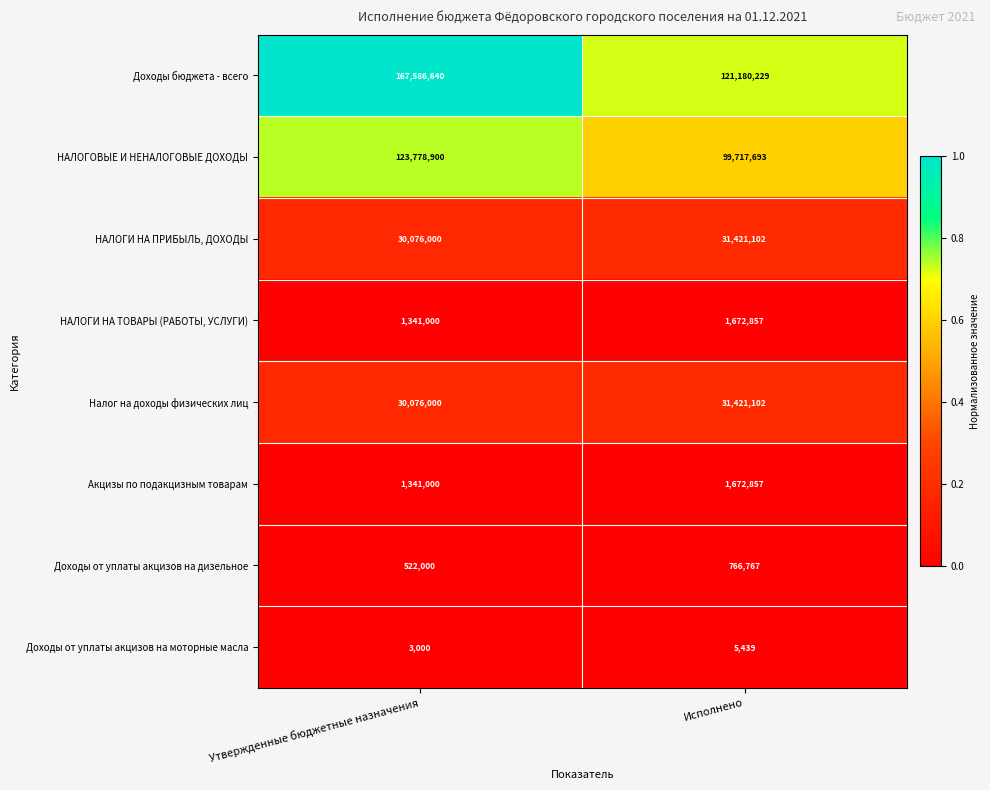

The Налог на доходы физических лиц series shows 17780957 at Утвержденные бюджетные назначения. True or false?

False